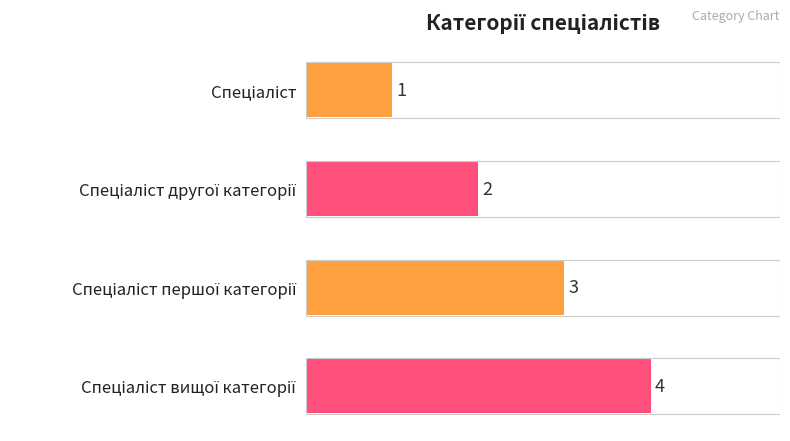

What is the difference between the maximum and second lowest values?

2